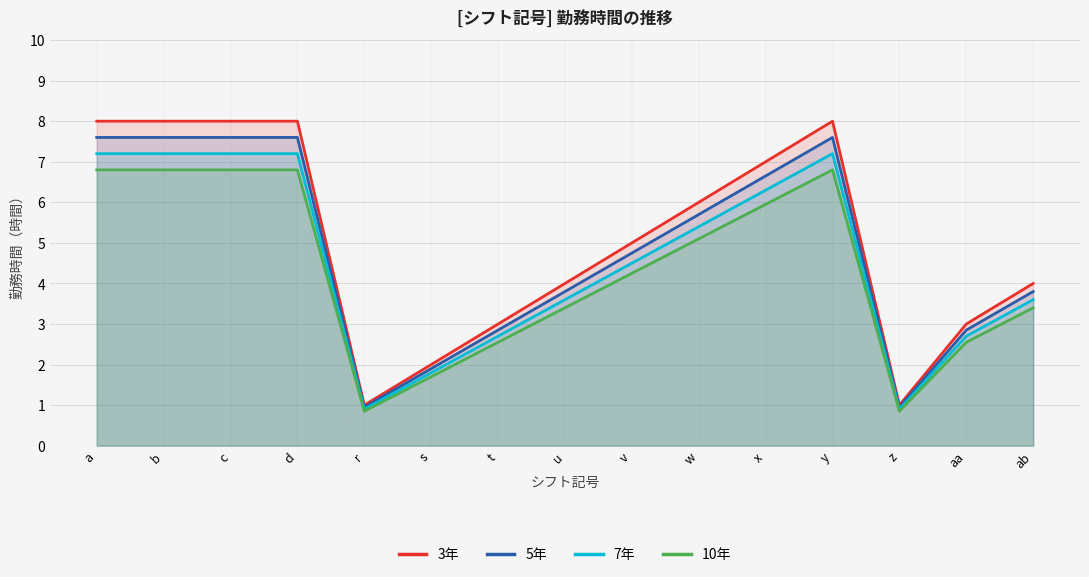

What position from the left is aa?

14